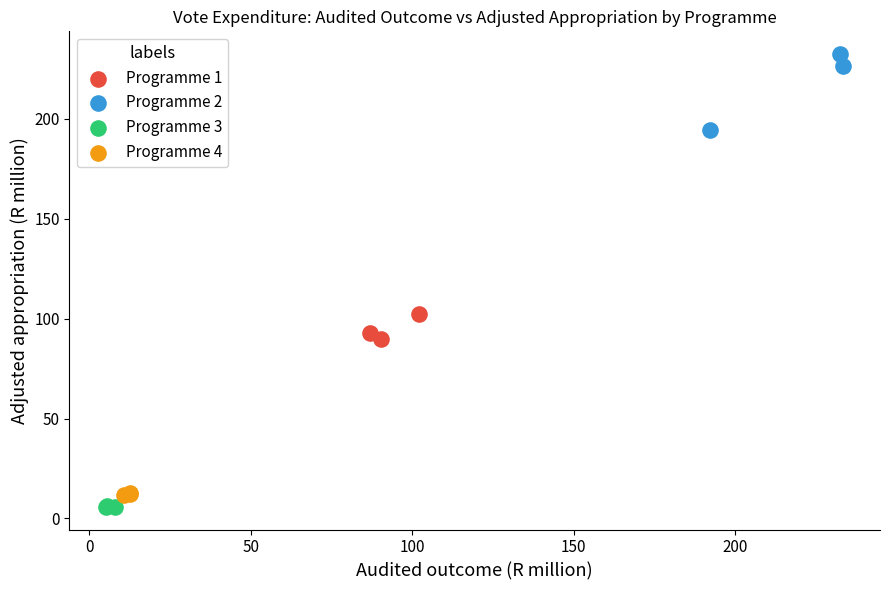

Which series has the largest Y range (max minus min)?

Programme 2